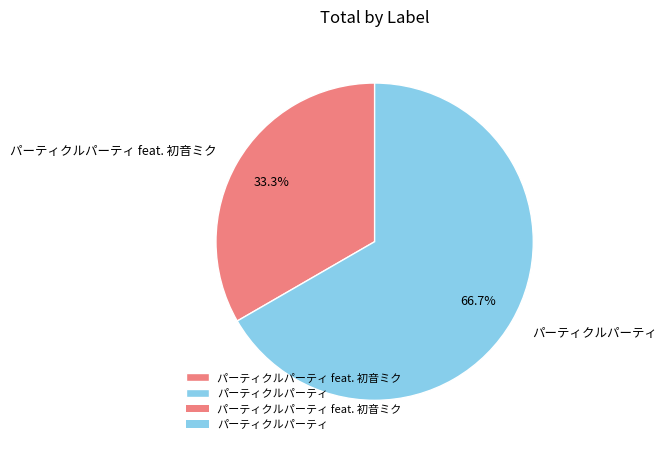

What portion of the pie excludes パーティクルパーティ?

33.3%